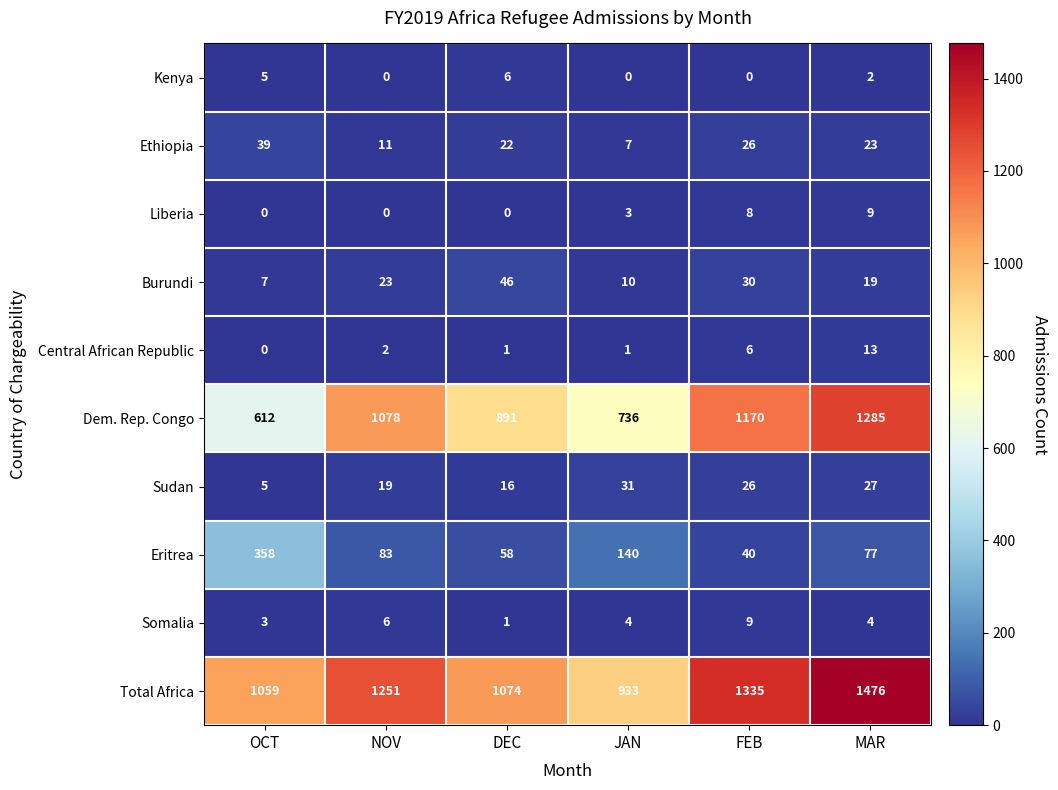

What is the difference between the Burundi values at DEC and JAN?

36